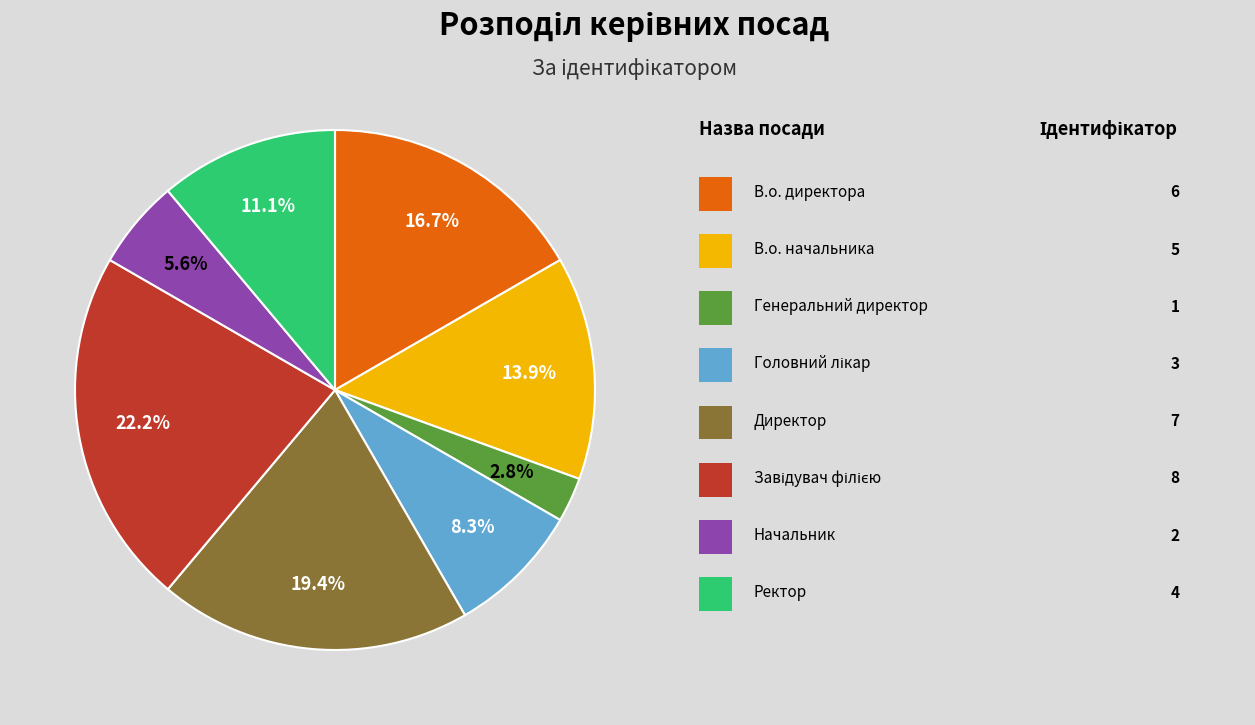

Is there a majority slice in this chart?

No